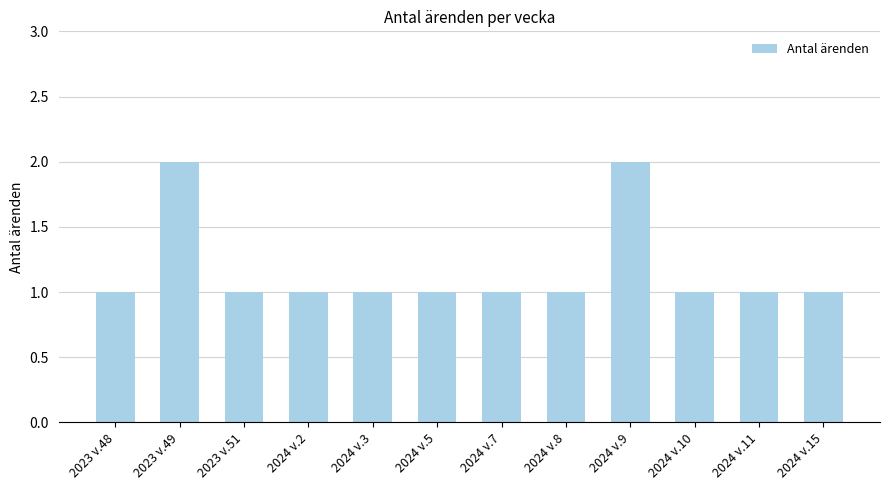

Is it true that the value at 2024 v.11 is 1?

True